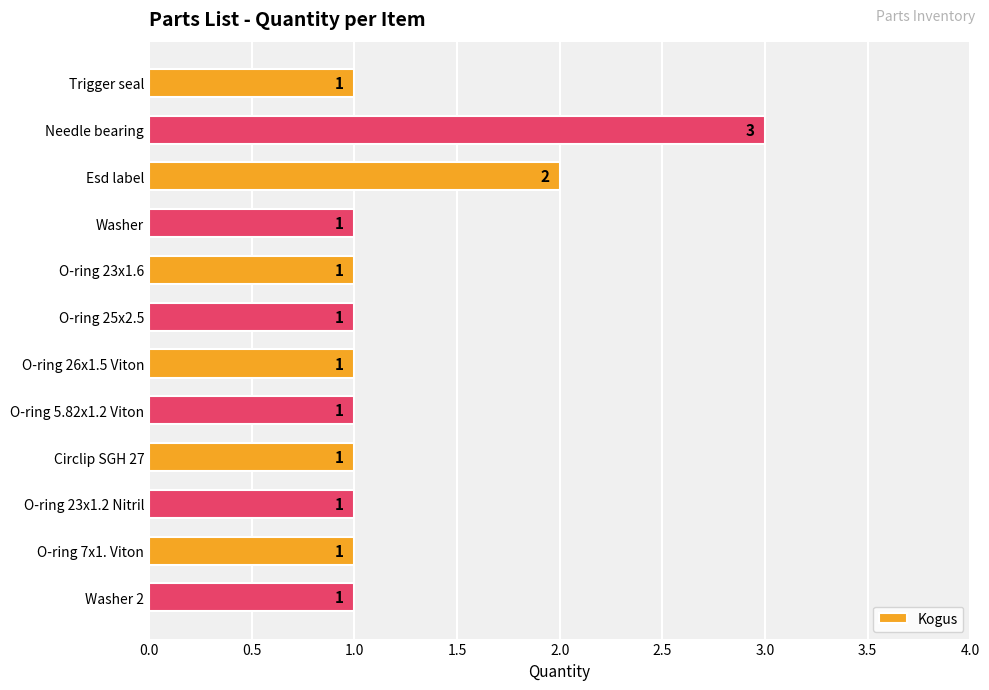

At which label is the value closest to 2?

Esd label